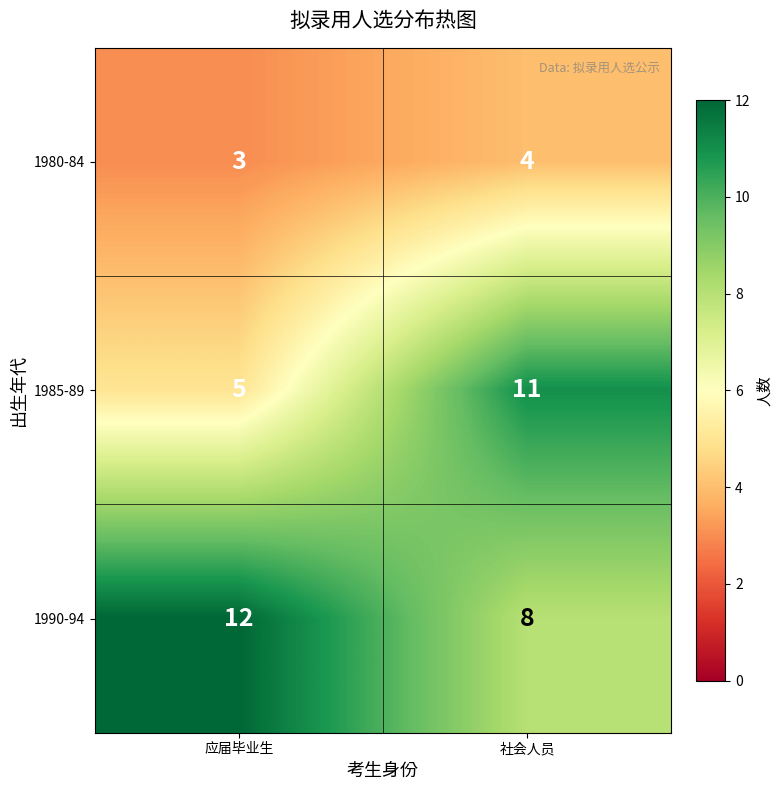

What is the greatest value displayed?

12